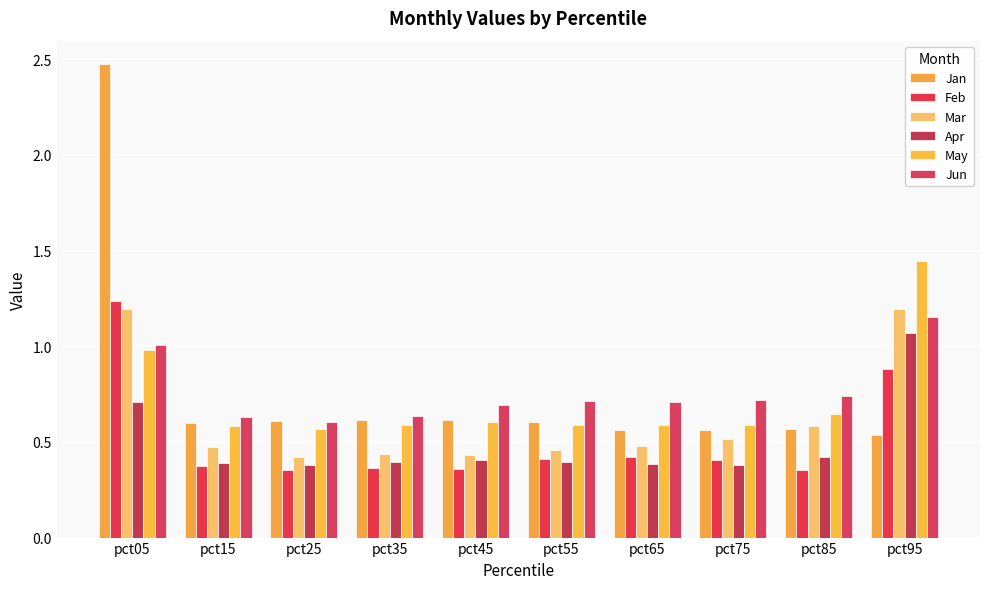

How many groups of bars are there?

10